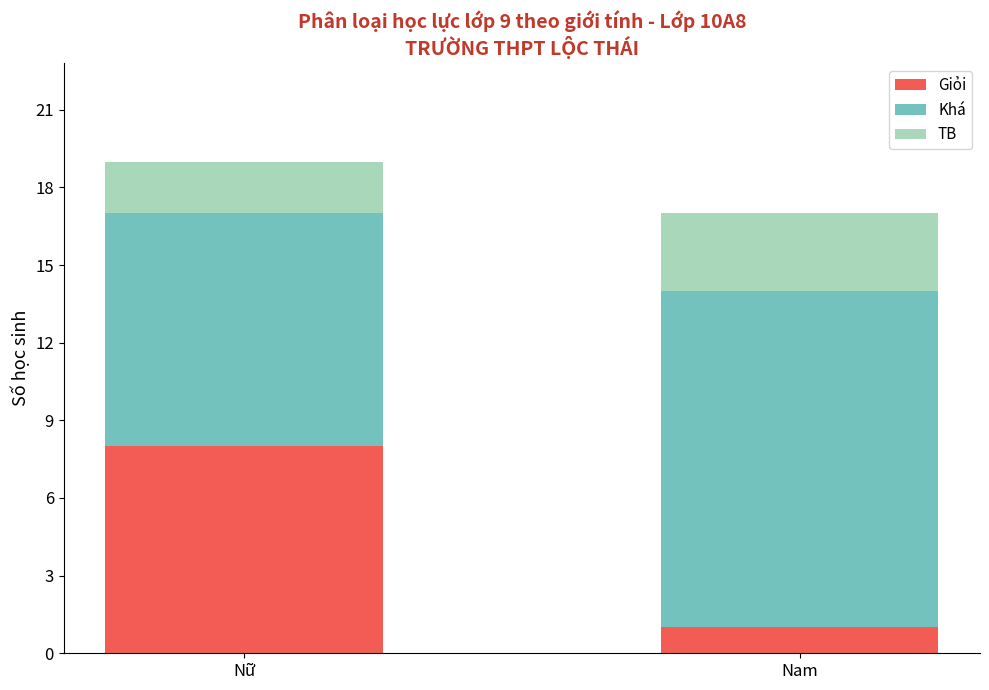

At which category is the sum across all series the highest?

Nữ